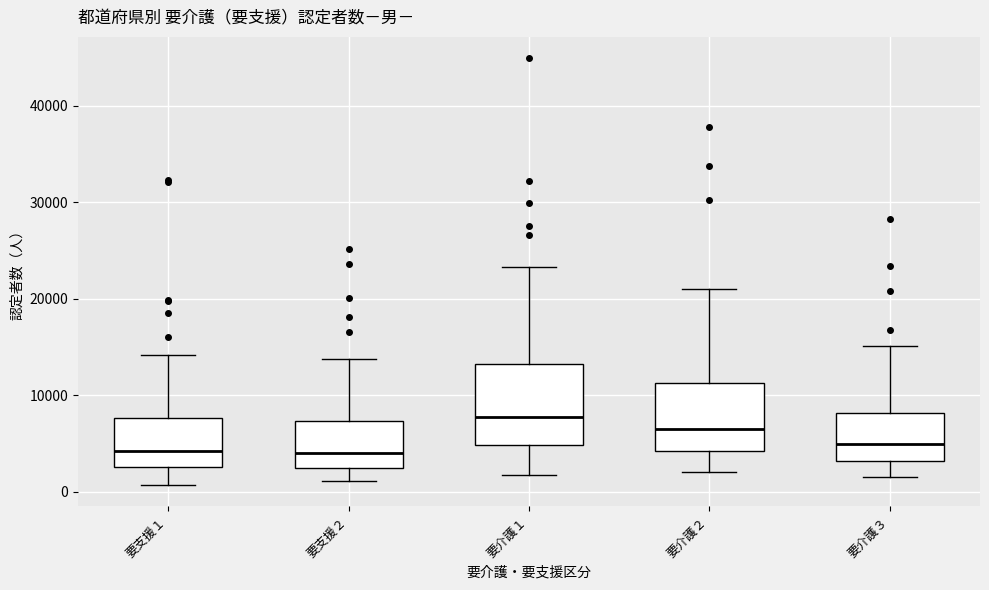

Which box is the tallest, from its lower edge to its upper edge?

要介護１